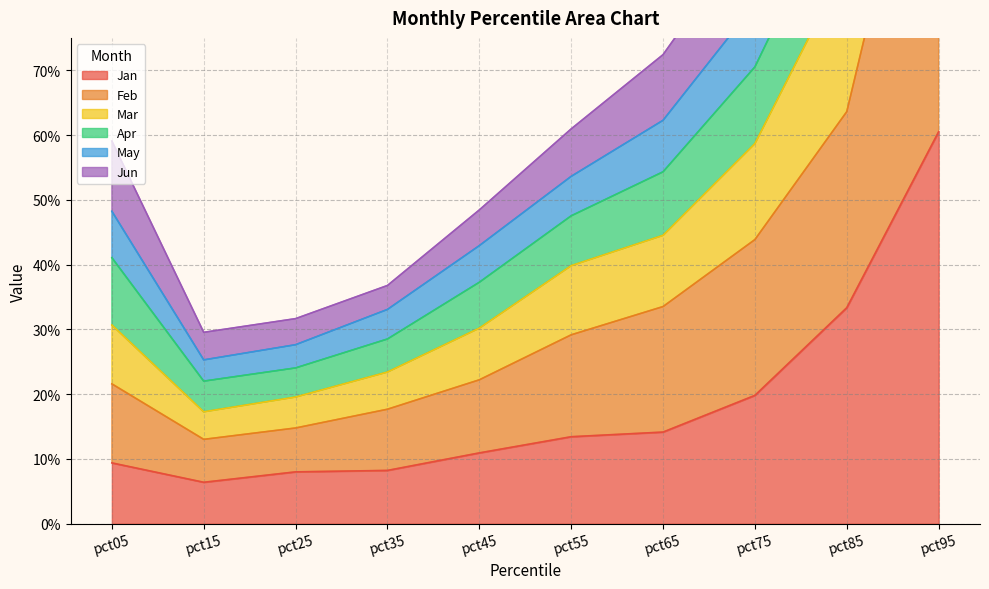

Count the number of data series in this chart.

6